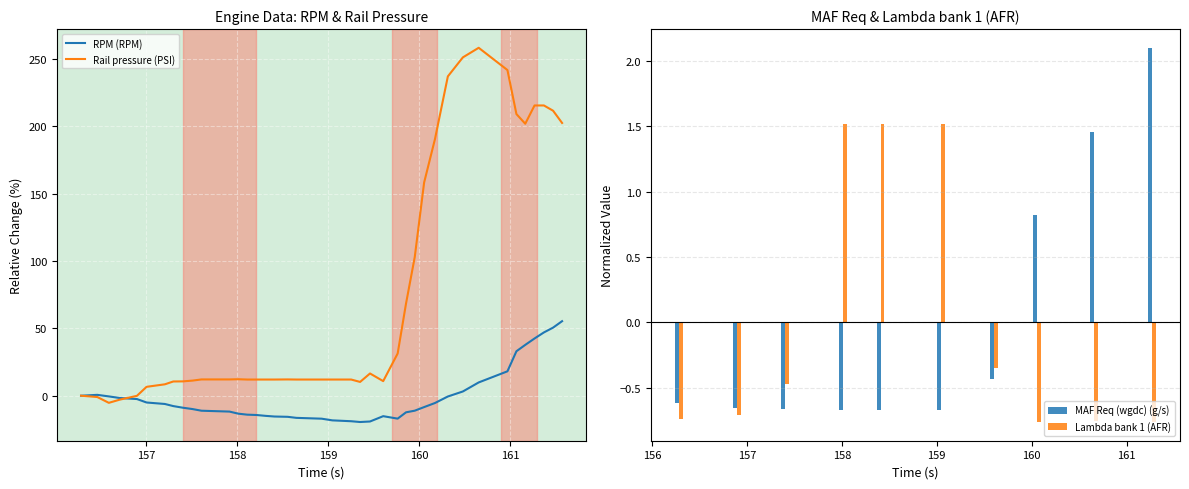

Rank the series by their maximum value, from highest to lowest.

Rail pressure (PSI), RPM (RPM)